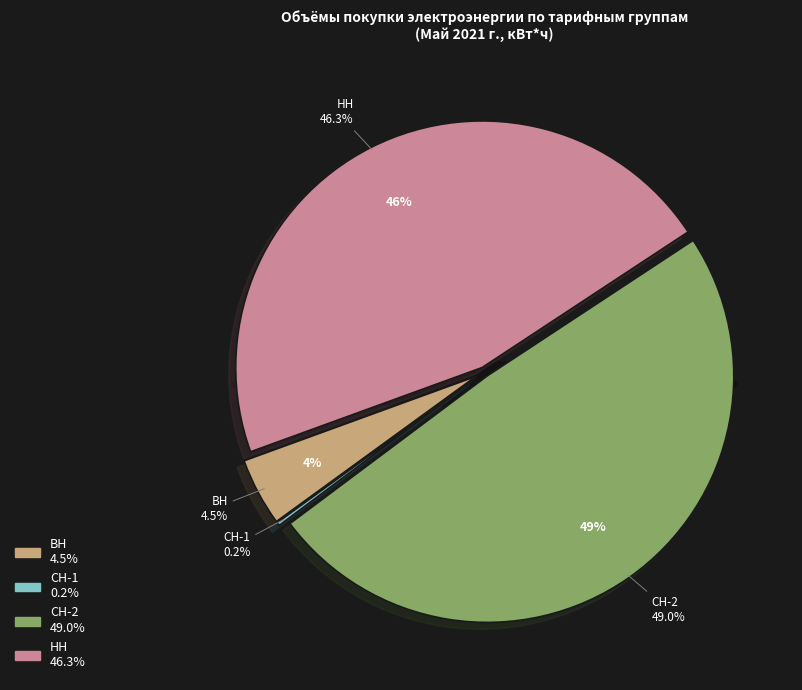

Which category has the smallest portion of the pie?

СН-1